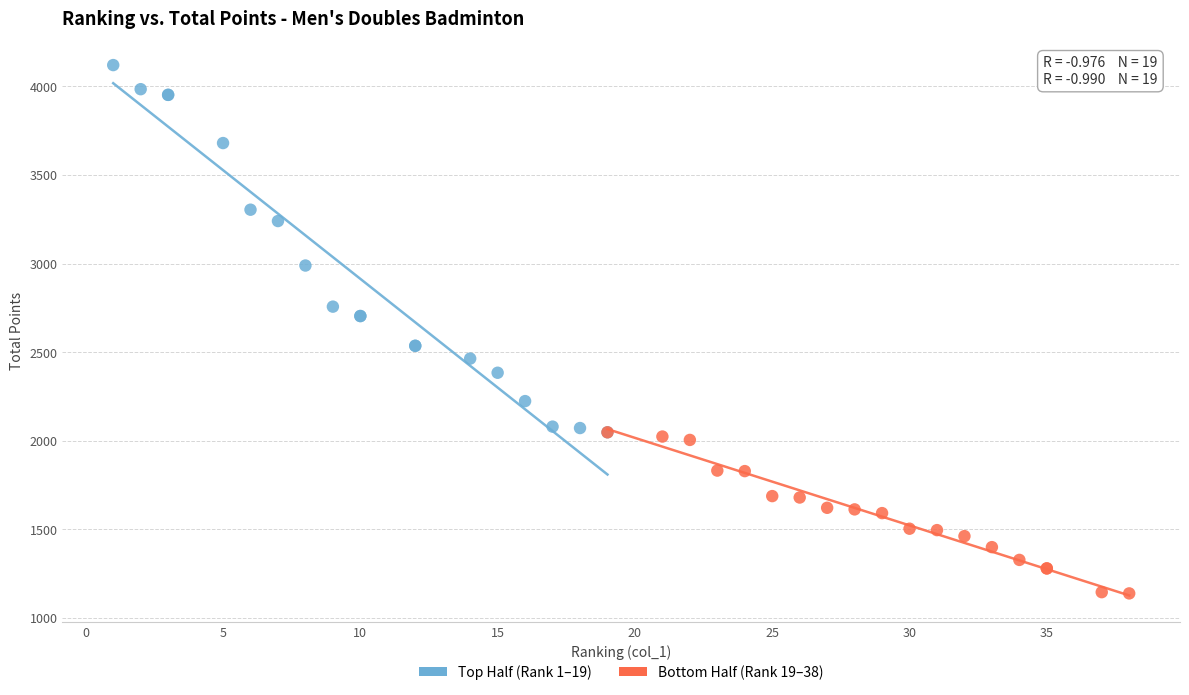

Which series has the widest spread of Y values?

Top Half (Rank 1–19)